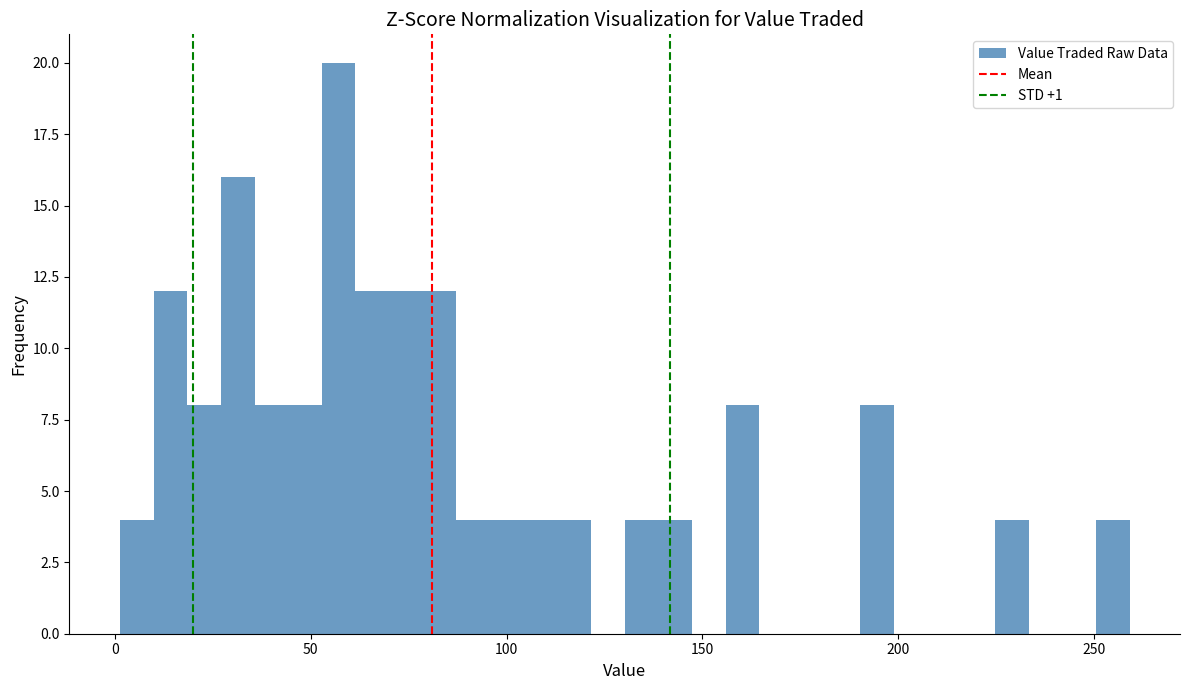

Around what value on the x-axis is the tallest bar? Give the approximate position of its centre, as read against the axis.

55